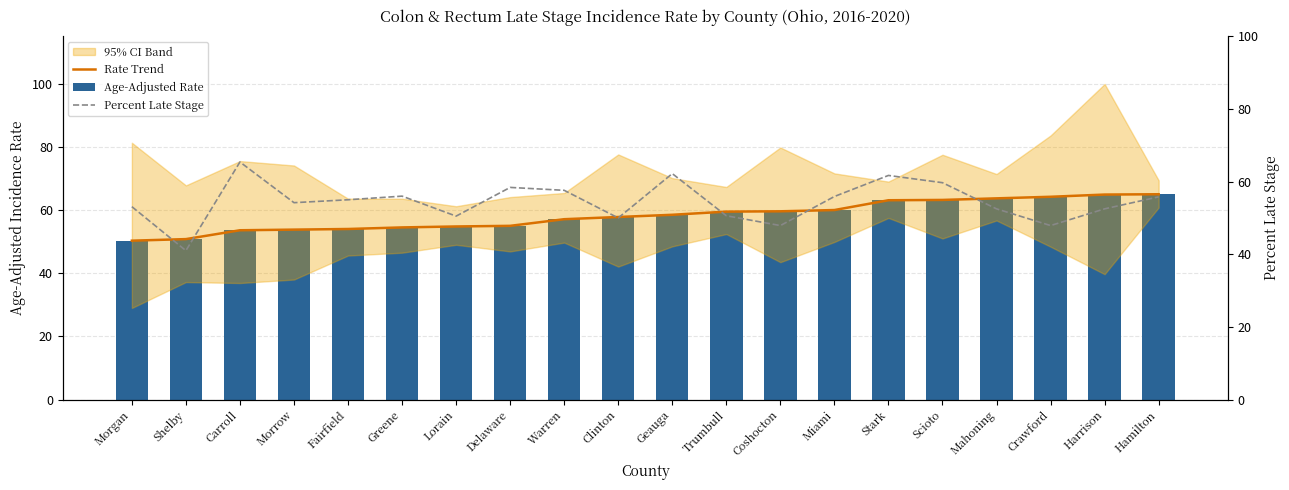

What is the sum of all Age-Adjusted Rate values?

1163.4